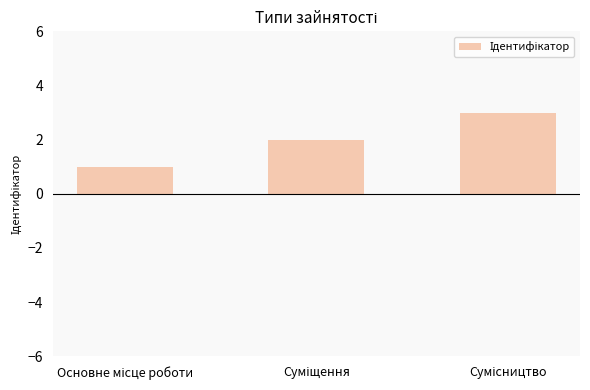

What is the sum of all values?

6